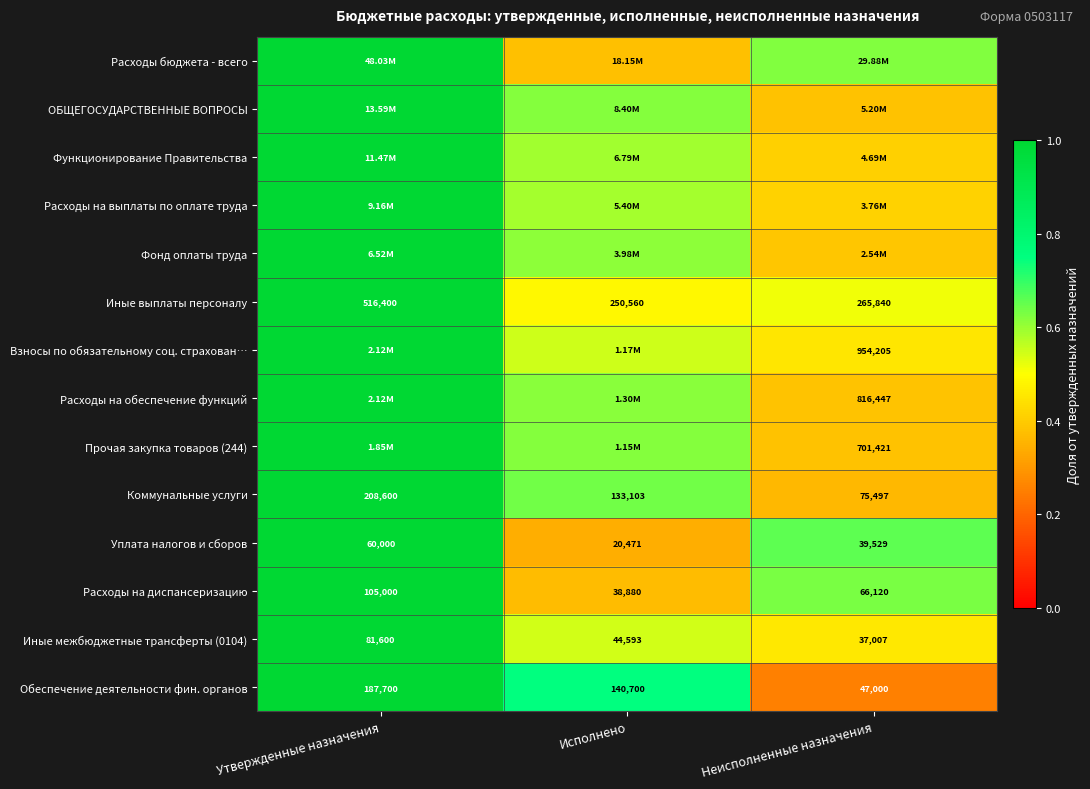

Is the value of Прочая закупка товаров (244) at Неисполненные назначения greater than the value of Иные межбюджетные трансферты (0104) at Неисполненные назначения?

Yes